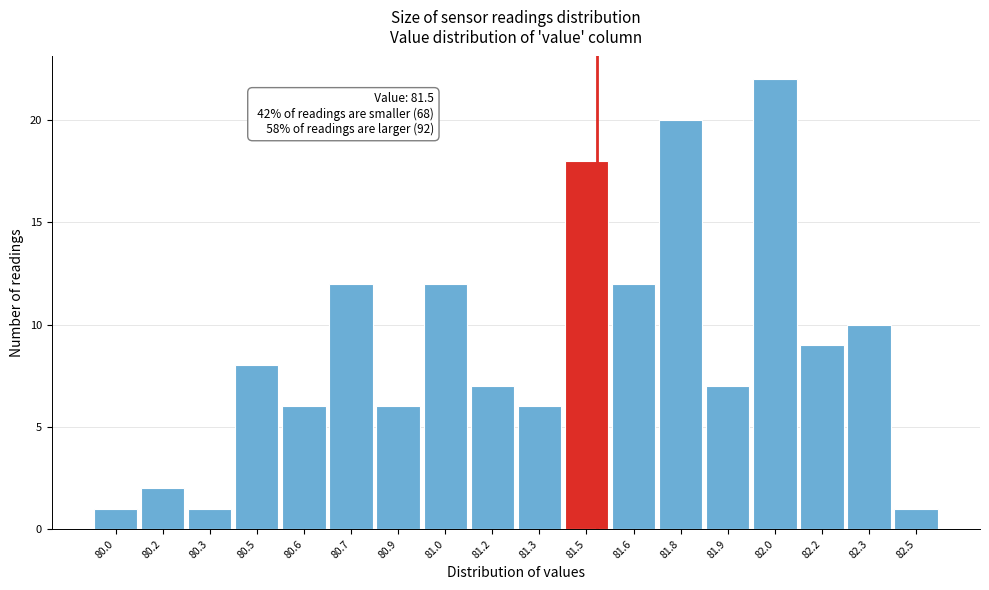

Reading left to right, transcribe all the data shown in this chart.

1	2	1	8	6	12	6	12	7	6	18	12	20	7	22	9	10	1